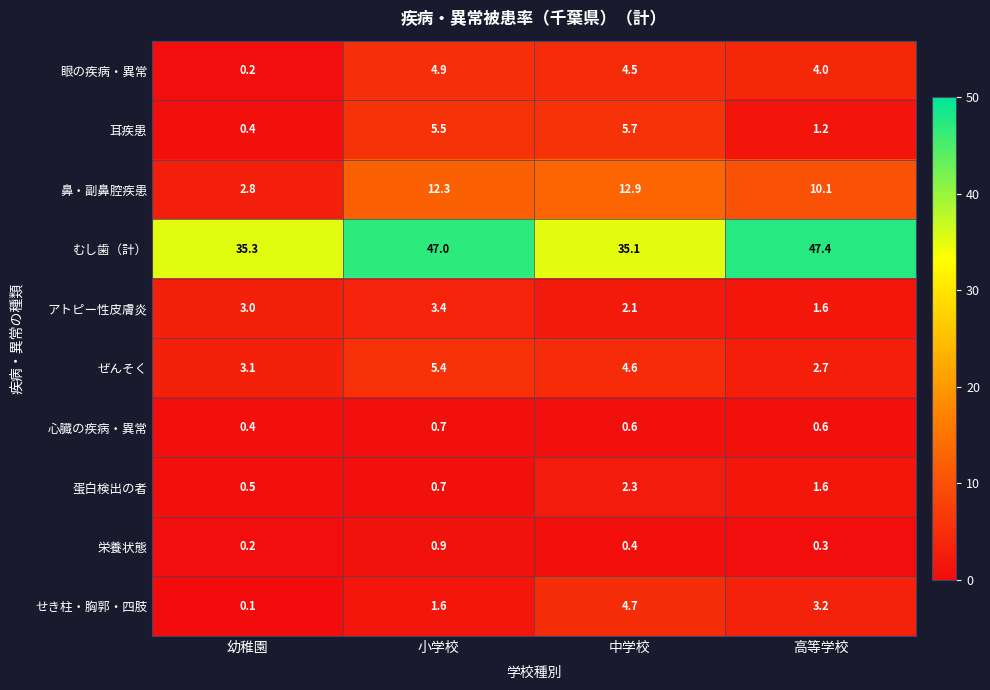

What is the total value across all series at 幼稚園?

46.0